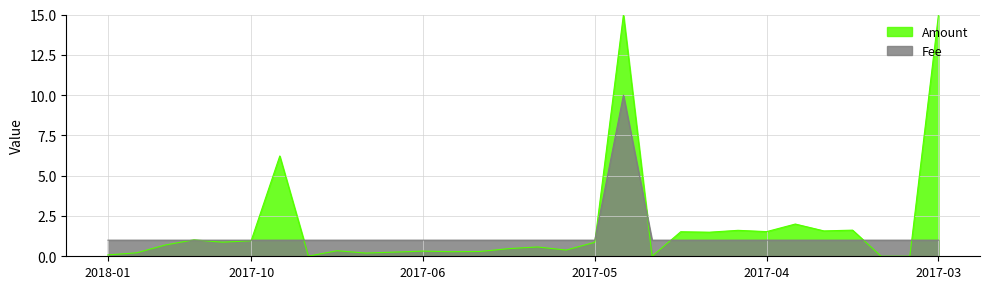

What is the label of the 12th point from the right?

2017-05-06